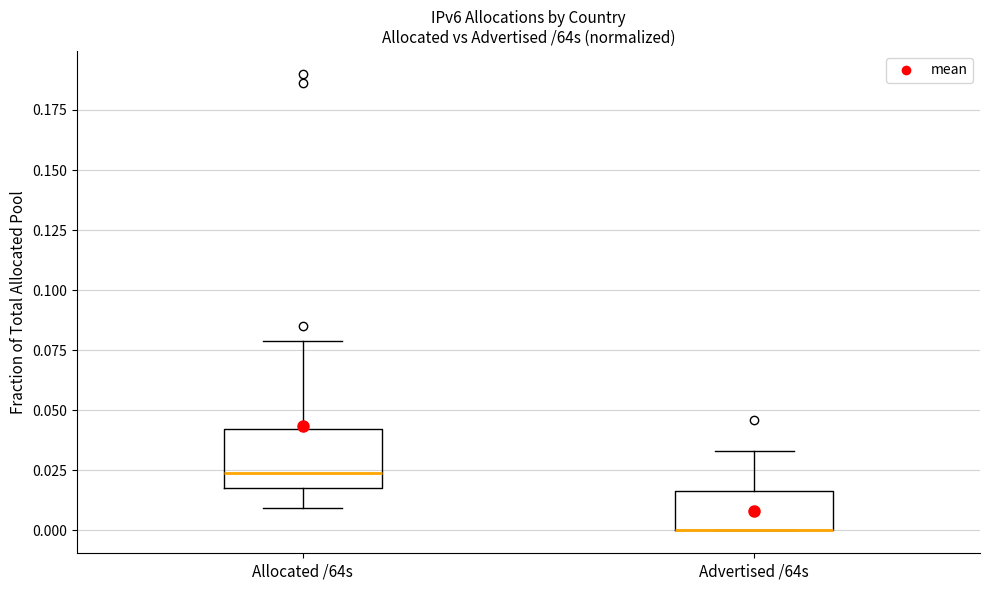

Comparing the boxes themselves (not the whiskers), which one is the tallest?

Allocated /64s